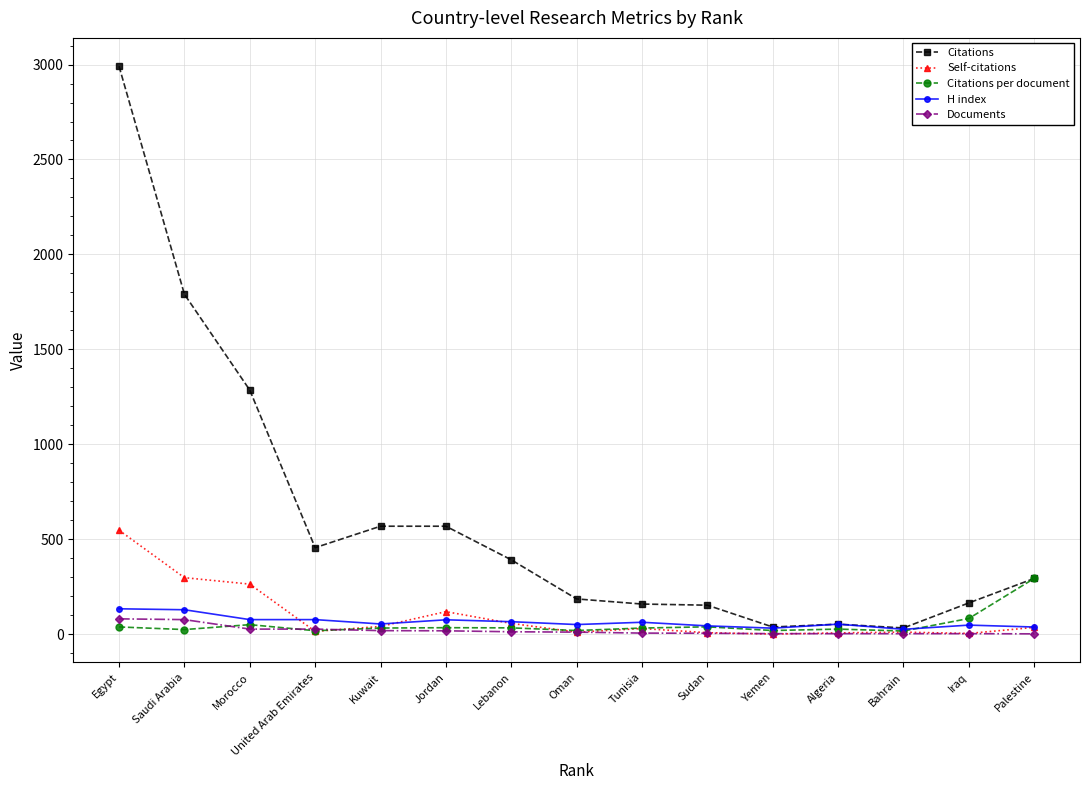

What is the minimum value for H index?

25.0